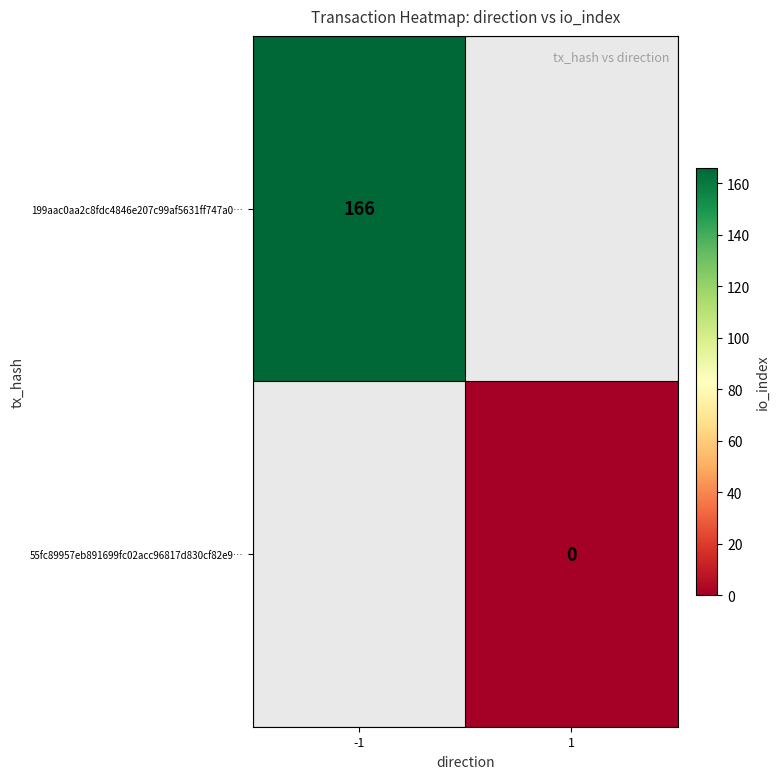

What is the difference between the highest and lowest values at -1?

166